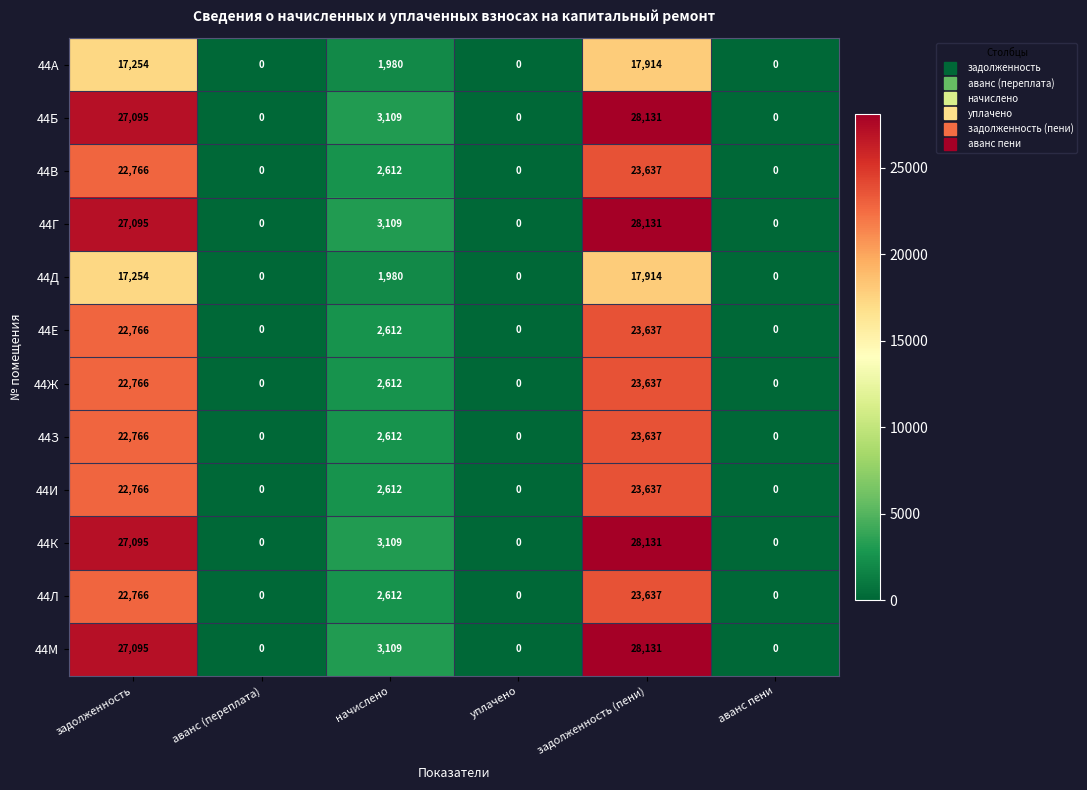

What is the sum of all 44Д values?

37148